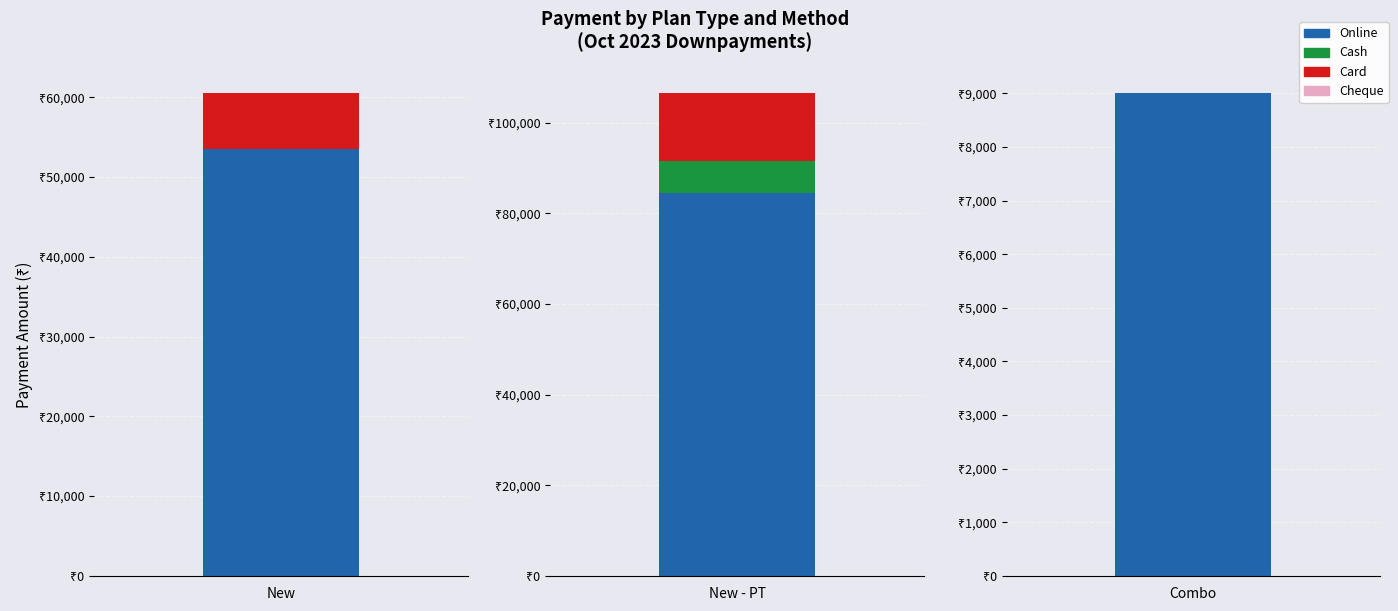

Which series has the largest total across all categories?

Online